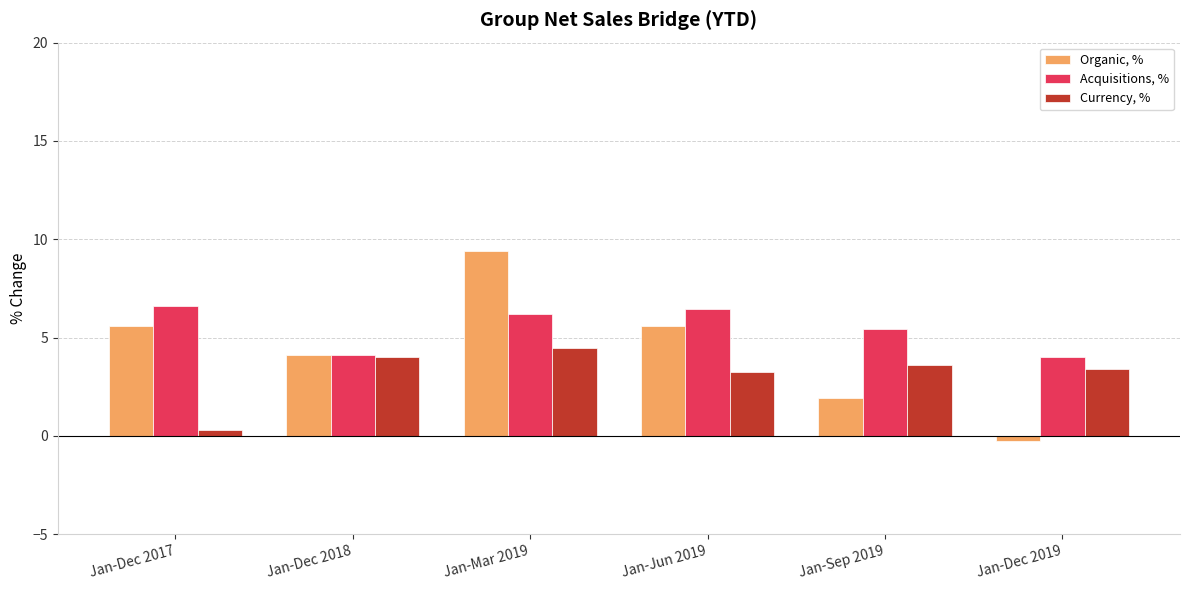

How many bars are there in each group?

3